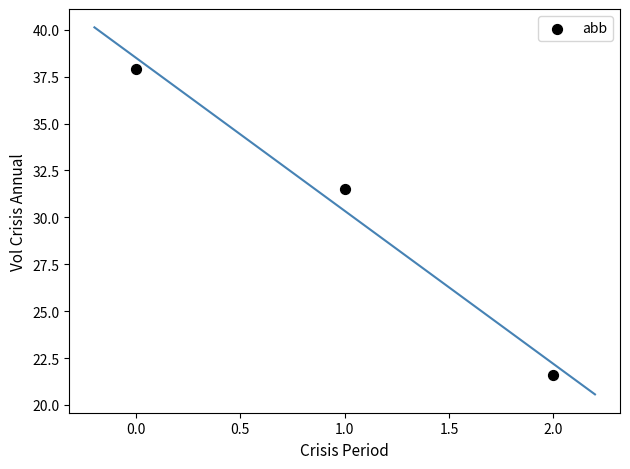

What is the range of Y values (max minus min)?

16.3